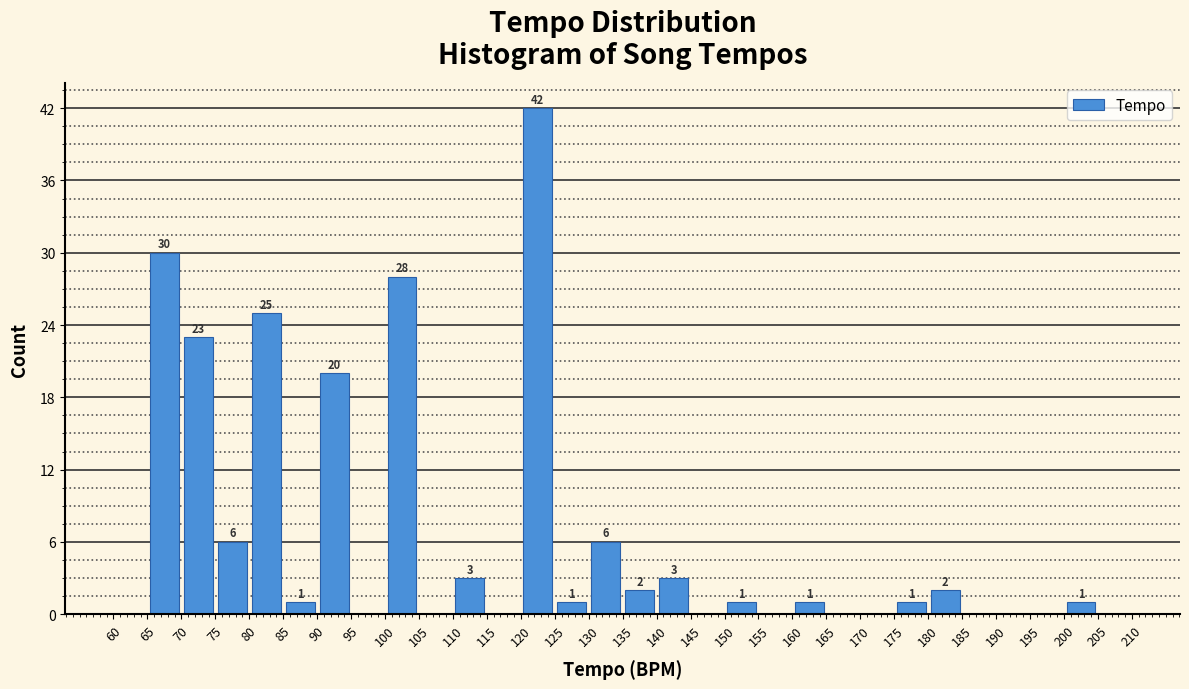

Over which range of the x-axis is the bar tallest?

120 to 125